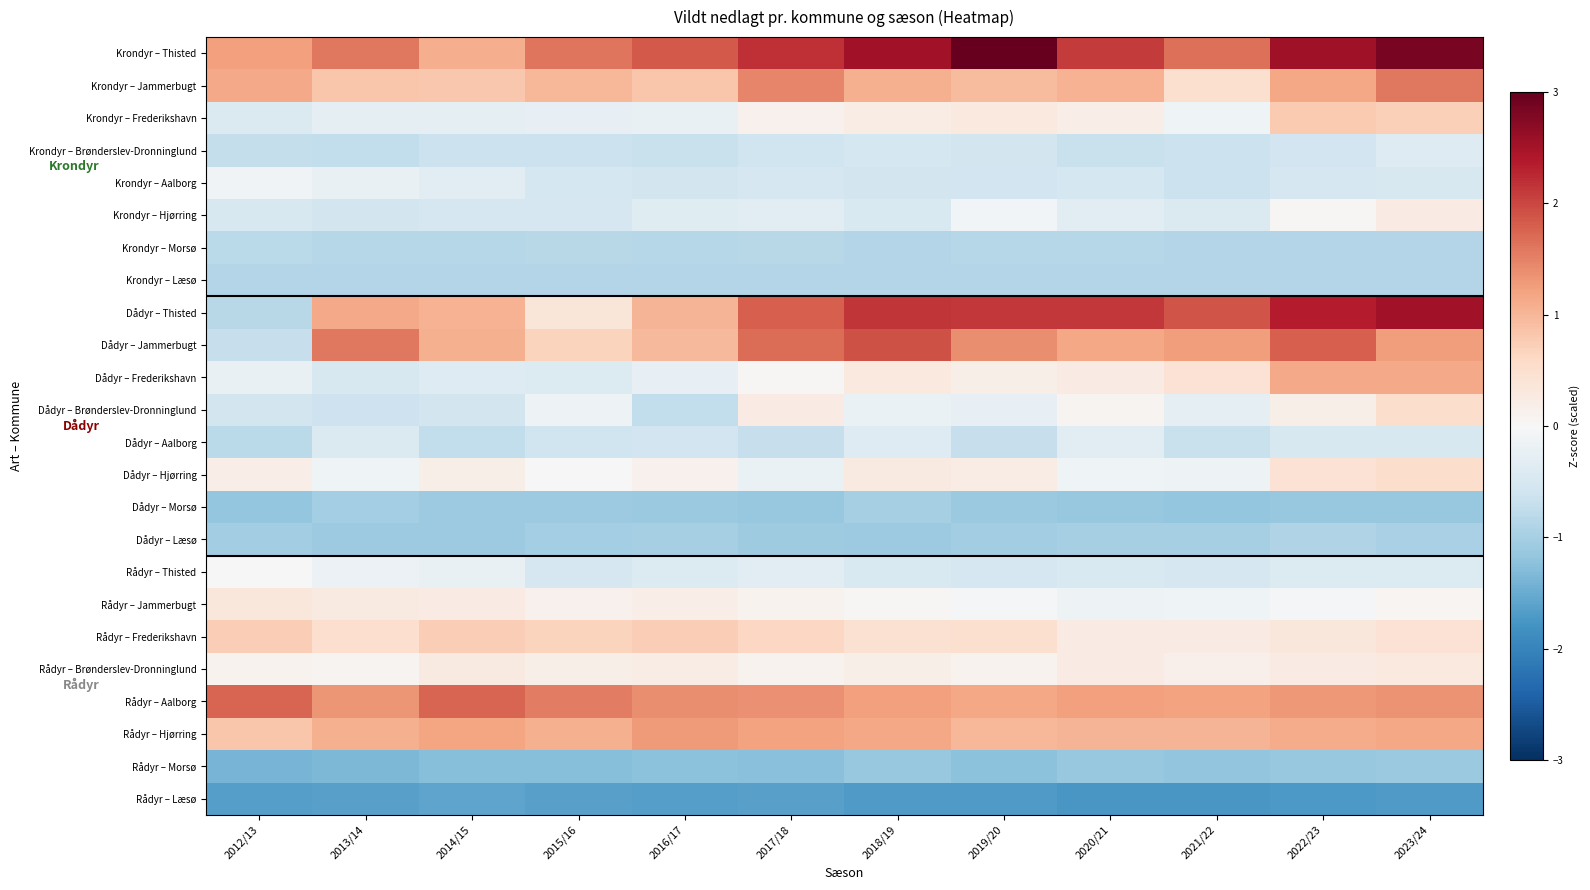

Reading left to right, list all the values displayed in this chart.

Krondyr – Thisted: 2012/13=1.2	2013/14=1.6	2014/15=1.1	2015/16=1.6	2016/17=1.8	2017/18=2.2	2018/19=2.5	2019/20=3.0	2020/21=2.1	2021/22=1.6	2022/23=2.6	2023/24=2.9
Krondyr – Jammerbugt: 2012/13=1.1	2013/14=0.8	2014/15=0.8	2015/16=1.0	2016/17=0.8	2017/18=1.5	2018/19=1.1	2019/20=0.9	2020/21=1.0	2021/22=0.5	2022/23=1.2	2023/24=1.6
Krondyr – Frederikshavn: 2012/13=-0.4	2013/14=-0.3	2014/15=-0.3	2015/16=-0.2	2016/17=-0.2	2017/18=0.1	2018/19=0.2	2019/20=0.3	2020/21=0.2	2021/22=-0.1	2022/23=0.8	2023/24=0.7
Krondyr – Brønderslev-Dronninglund: 2012/13=-0.7	2013/14=-0.7	2014/15=-0.7	2015/16=-0.6	2016/17=-0.7	2017/18=-0.6	2018/19=-0.5	2019/20=-0.6	2020/21=-0.7	2021/22=-0.6	2022/23=-0.6	2023/24=-0.4
Krondyr – Aalborg: 2012/13=-0.1	2013/14=-0.2	2014/15=-0.3	2015/16=-0.5	2016/17=-0.5	2017/18=-0.5	2018/19=-0.6	2019/20=-0.6	2020/21=-0.5	2021/22=-0.6	2022/23=-0.5	2023/24=-0.5
Krondyr – Hjørring: 2012/13=-0.5	2013/14=-0.6	2014/15=-0.5	2015/16=-0.5	2016/17=-0.4	2017/18=-0.3	2018/19=-0.5	2019/20=-0.1	2020/21=-0.3	2021/22=-0.4	2022/23=0.0	2023/24=0.3
Krondyr – Morsø: 2012/13=-0.8	2013/14=-0.9	2014/15=-0.8	2015/16=-0.8	2016/17=-0.9	2017/18=-0.8	2018/19=-0.9	2019/20=-0.9	2020/21=-0.9	2021/22=-0.9	2022/23=-0.9	2023/24=-0.9
Krondyr – Læsø: 2012/13=-0.9	2013/14=-0.9	2014/15=-0.9	2015/16=-0.9	2016/17=-0.9	2017/18=-0.9	2018/19=-0.9	2019/20=-0.9	2020/21=-0.9	2021/22=-0.9	2022/23=-0.9	2023/24=-0.9
Dådyr – Thisted: 2012/13=-0.8	2013/14=1.1	2014/15=1.0	2015/16=0.4	2016/17=1.0	2017/18=1.8	2018/19=2.1	2019/20=2.1	2020/21=2.1	2021/22=1.9	2022/23=2.4	2023/24=2.5
Dådyr – Jammerbugt: 2012/13=-0.7	2013/14=1.6	2014/15=1.1	2015/16=0.7	2016/17=1.0	2017/18=1.7	2018/19=1.9	2019/20=1.4	2020/21=1.2	2021/22=1.2	2022/23=1.8	2023/24=1.2
Dådyr – Frederikshavn: 2012/13=-0.2	2013/14=-0.5	2014/15=-0.4	2015/16=-0.4	2016/17=-0.2	2017/18=0.0	2018/19=0.3	2019/20=0.2	2020/21=0.2	2021/22=0.4	2022/23=1.1	2023/24=1.1
Dådyr – Brønderslev-Dronninglund: 2012/13=-0.5	2013/14=-0.6	2014/15=-0.5	2015/16=-0.1	2016/17=-0.7	2017/18=0.2	2018/19=-0.2	2019/20=-0.2	2020/21=0.1	2021/22=-0.3	2022/23=0.2	2023/24=0.5
Dådyr – Aalborg: 2012/13=-0.8	2013/14=-0.4	2014/15=-0.7	2015/16=-0.6	2016/17=-0.6	2017/18=-0.7	2018/19=-0.4	2019/20=-0.7	2020/21=-0.3	2021/22=-0.7	2022/23=-0.5	2023/24=-0.5
Dådyr – Hjørring: 2012/13=0.2	2013/14=-0.1	2014/15=0.2	2015/16=-0.0	2016/17=0.1	2017/18=-0.2	2018/19=0.3	2019/20=0.2	2020/21=-0.1	2021/22=-0.2	2022/23=0.4	2023/24=0.5
Dådyr – Morsø: 2012/13=-1.2	2013/14=-1.0	2014/15=-1.1	2015/16=-1.1	2016/17=-1.1	2017/18=-1.1	2018/19=-1.0	2019/20=-1.1	2020/21=-1.1	2021/22=-1.2	2022/23=-1.1	2023/24=-1.1
Dådyr – Læsø: 2012/13=-1.0	2013/14=-1.1	2014/15=-1.1	2015/16=-1.0	2016/17=-1.0	2017/18=-1.1	2018/19=-1.1	2019/20=-1.0	2020/21=-1.0	2021/22=-1.0	2022/23=-0.9	2023/24=-1.0
Rådyr – Thisted: 2012/13=0.0	2013/14=-0.2	2014/15=-0.2	2015/16=-0.5	2016/17=-0.4	2017/18=-0.3	2018/19=-0.4	2019/20=-0.5	2020/21=-0.5	2021/22=-0.5	2022/23=-0.4	2023/24=-0.4
Rådyr – Jammerbugt: 2012/13=0.3	2013/14=0.3	2014/15=0.3	2015/16=0.1	2016/17=0.2	2017/18=0.1	2018/19=0.0	2019/20=-0.1	2020/21=-0.2	2021/22=-0.1	2022/23=-0.0	2023/24=0.1
Rådyr – Frederikshavn: 2012/13=0.7	2013/14=0.5	2014/15=0.7	2015/16=0.7	2016/17=0.7	2017/18=0.6	2018/19=0.4	2019/20=0.5	2020/21=0.2	2021/22=0.3	2022/23=0.3	2023/24=0.4
Rådyr – Brønderslev-Dronninglund: 2012/13=0.1	2013/14=0.1	2014/15=0.3	2015/16=0.2	2016/17=0.2	2017/18=0.1	2018/19=0.2	2019/20=0.1	2020/21=0.2	2021/22=0.2	2022/23=0.3	2023/24=0.3
Rådyr – Aalborg: 2012/13=1.8	2013/14=1.3	2014/15=1.7	2015/16=1.5	2016/17=1.4	2017/18=1.4	2018/19=1.2	2019/20=1.2	2020/21=1.2	2021/22=1.2	2022/23=1.3	2023/24=1.4
Rådyr – Hjørring: 2012/13=0.8	2013/14=1.1	2014/15=1.2	2015/16=1.1	2016/17=1.3	2017/18=1.2	2018/19=1.2	2019/20=1.0	2020/21=1.0	2021/22=1.0	2022/23=1.1	2023/24=1.2
Rådyr – Morsø: 2012/13=-1.4	2013/14=-1.3	2014/15=-1.3	2015/16=-1.3	2016/17=-1.2	2017/18=-1.3	2018/19=-1.1	2019/20=-1.2	2020/21=-1.1	2021/22=-1.2	2022/23=-1.1	2023/24=-1.1
Rådyr – Læsø: 2012/13=-1.6	2013/14=-1.6	2014/15=-1.6	2015/16=-1.6	2016/17=-1.7	2017/18=-1.6	2018/19=-1.7	2019/20=-1.7	2020/21=-1.7	2021/22=-1.7	2022/23=-1.7	2023/24=-1.7